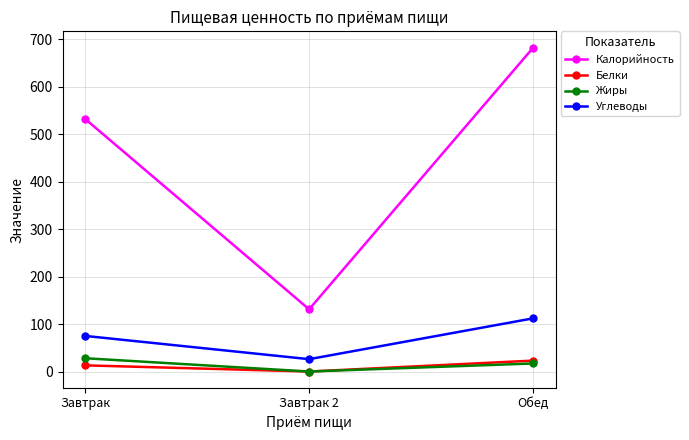

Rank the categories by Белки value from lowest to highest.

Завтрак 2, Завтрак, Обед